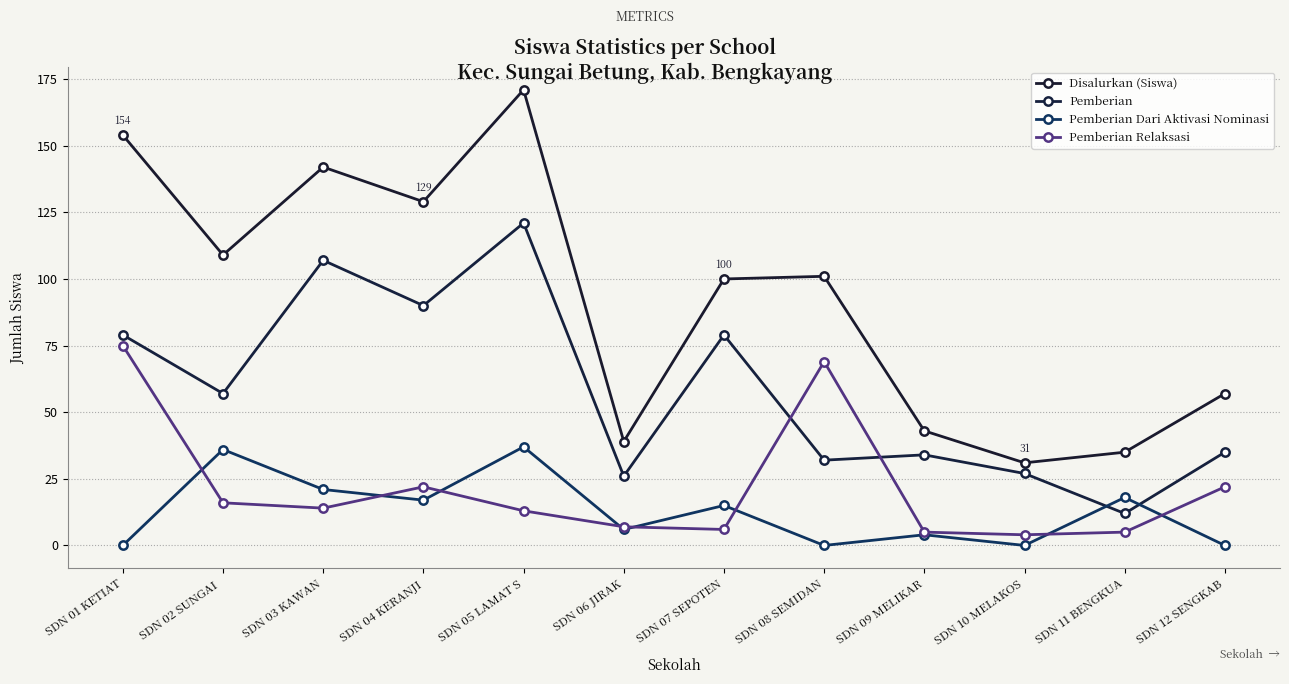

What is the difference between the maximum and minimum values in the Disalurkan (Siswa) series?

140